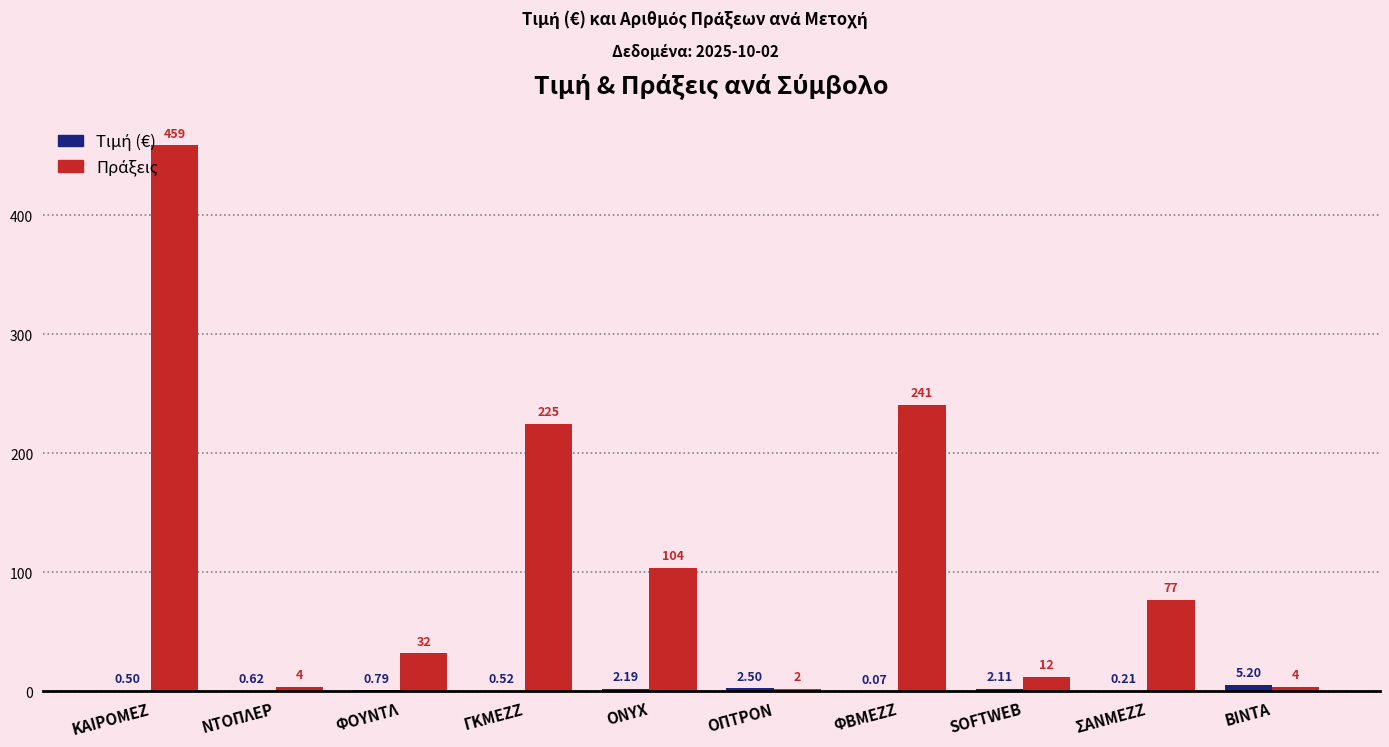

At which category is the sum across all series the highest?

ΚΑΙΡΟΜΕΖ